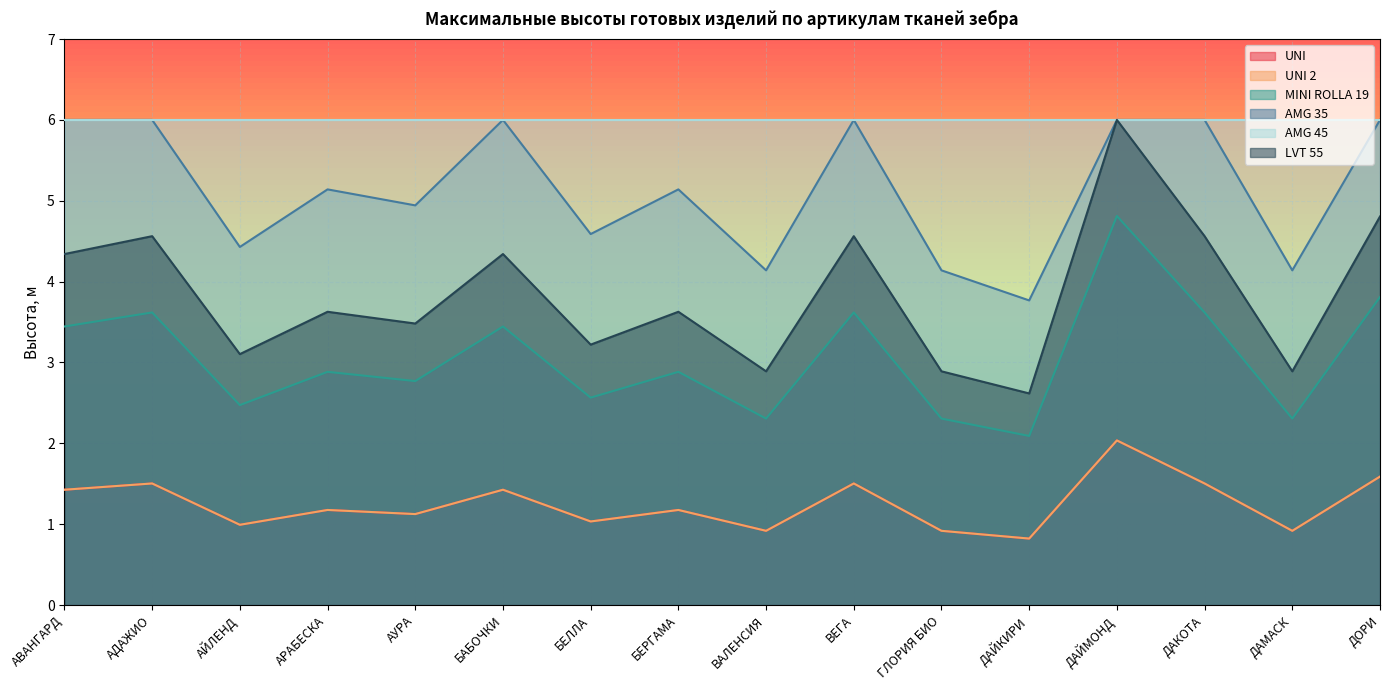

What is the value of the AMG 35 point at the 10th from the left?

6.0